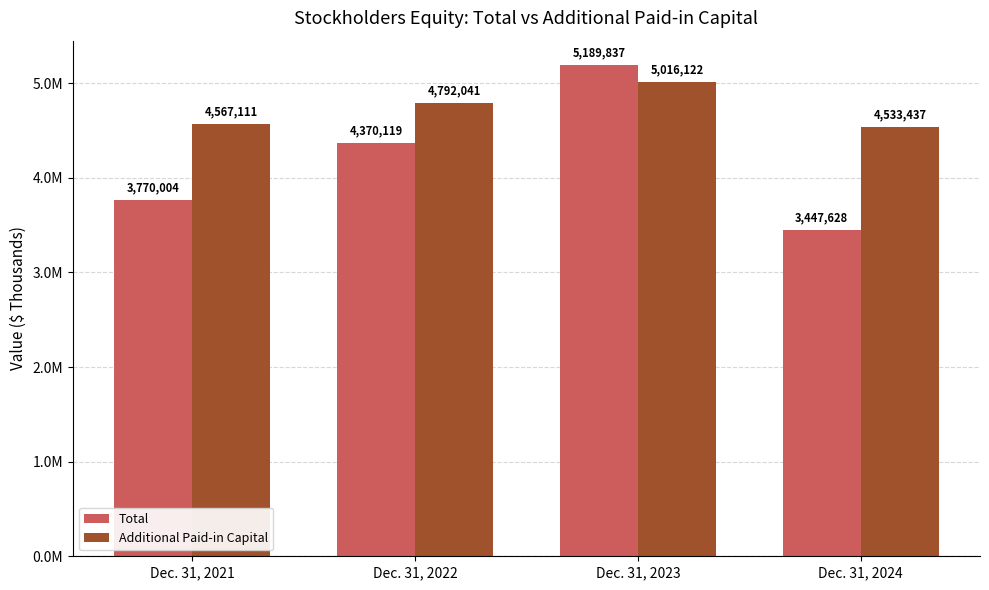

Are the bars horizontal?

No